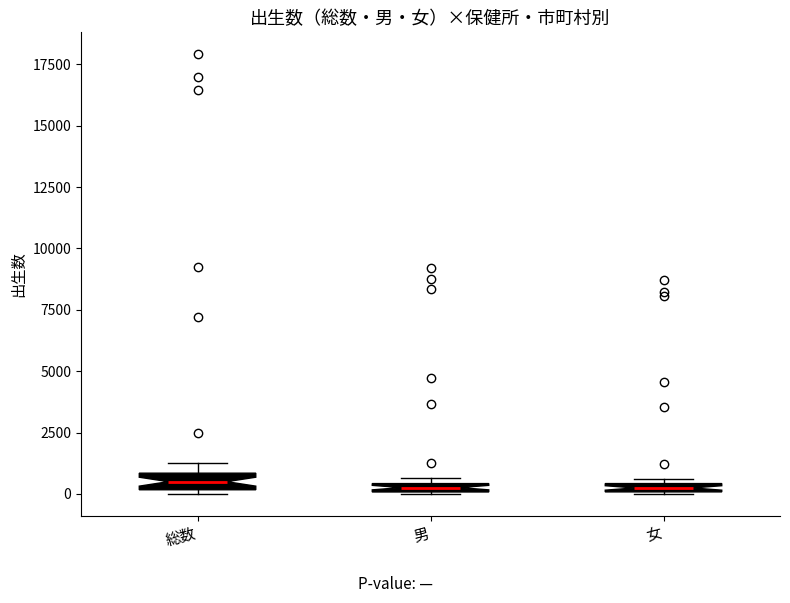

Where is the lower edge of the box for 男 on the y-axis? The values are not printed on the chart, so give them approximately, as read against the axis.

0